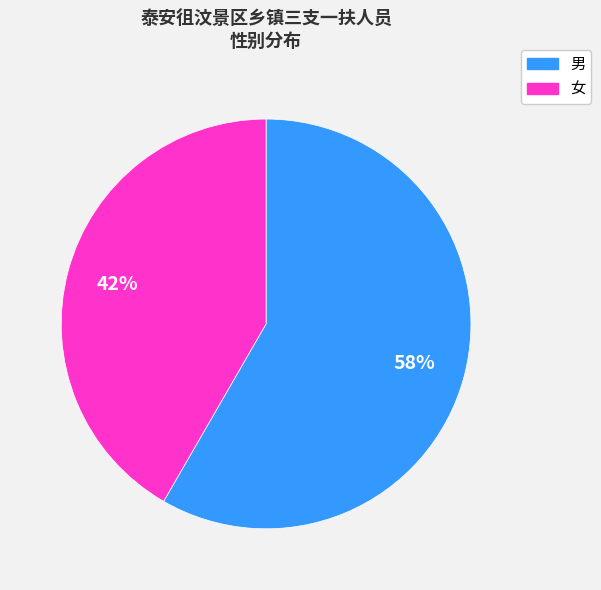

The 男 slice represents 52% of the pie. True or false?

False